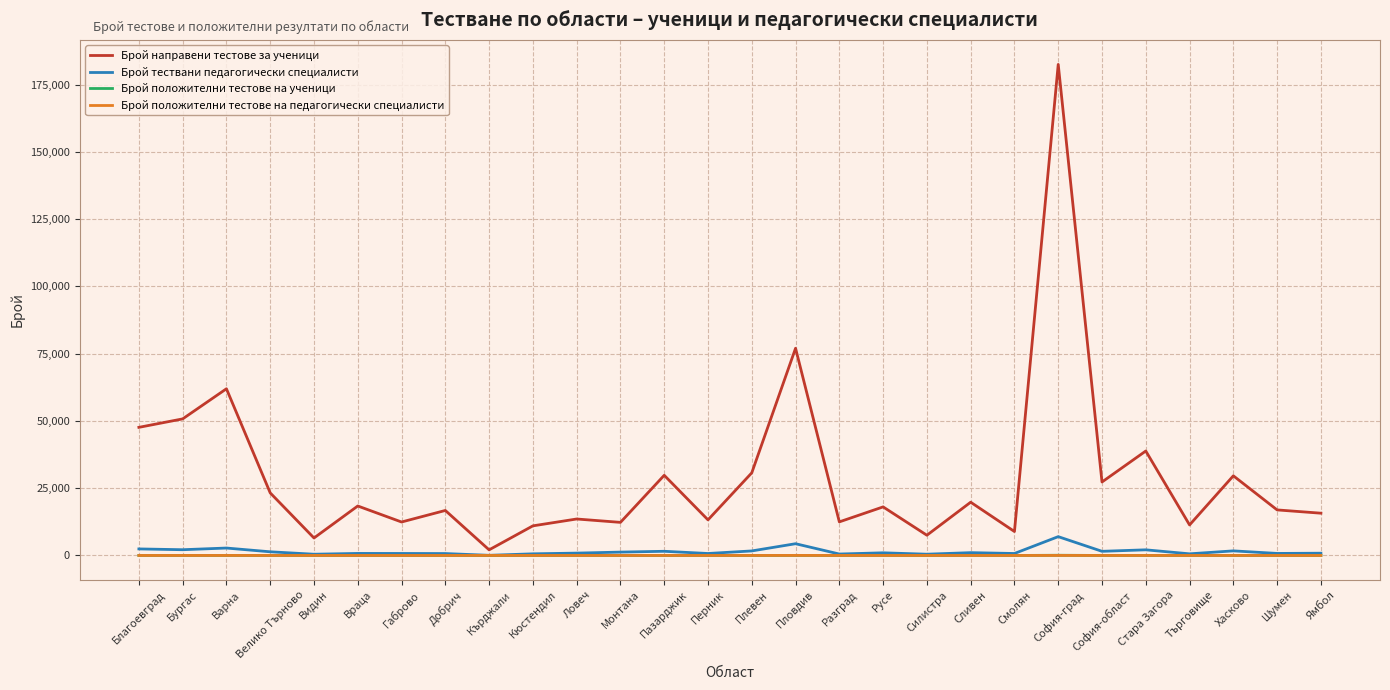

What is the average value of the Брой положителни тестове на ученици series?

8